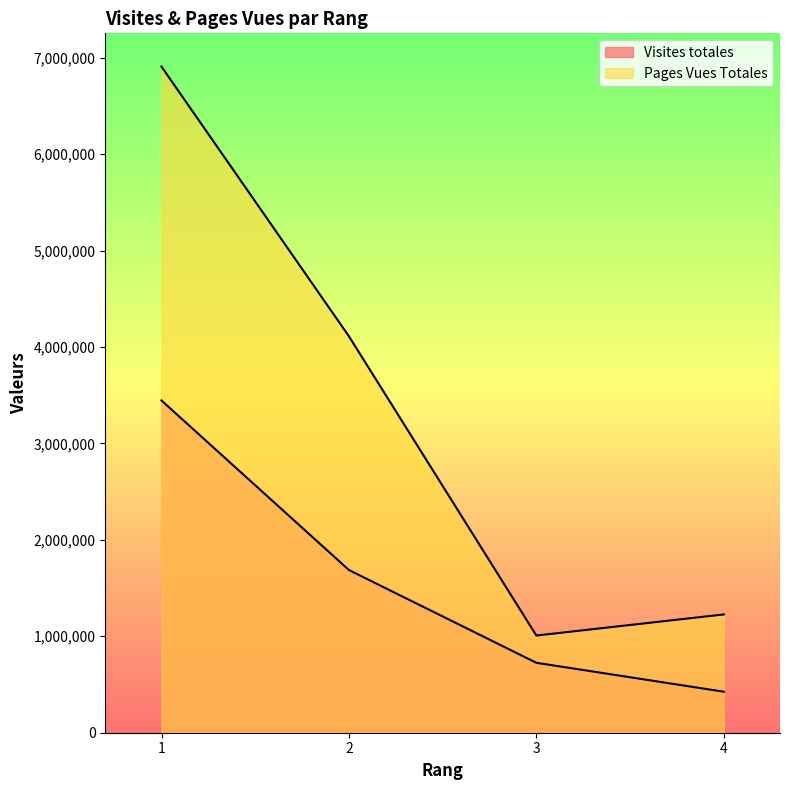

How many distinct data groups are displayed?

2